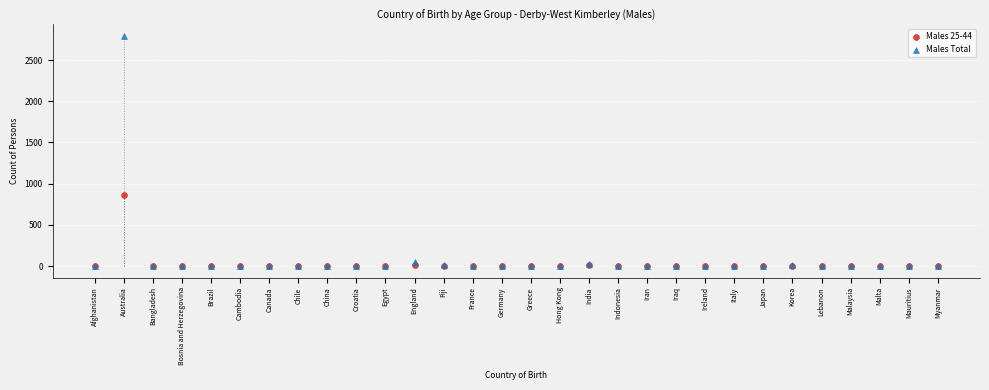

Which series has the largest Y range (max minus min)?

Males Total